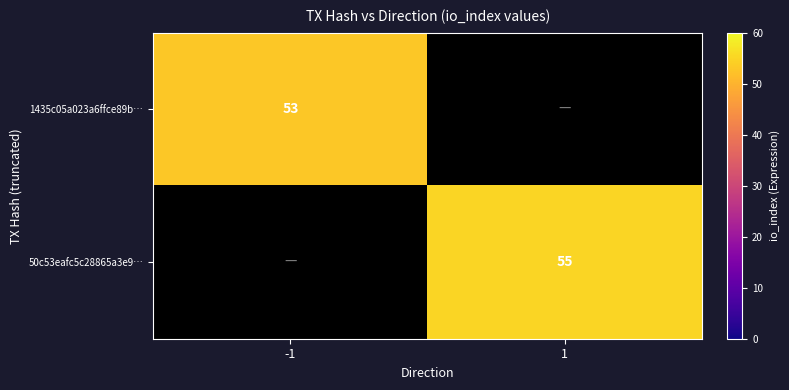

True or false: 1435c05a023a6ffce89b… has a value of 91 at -1.

False